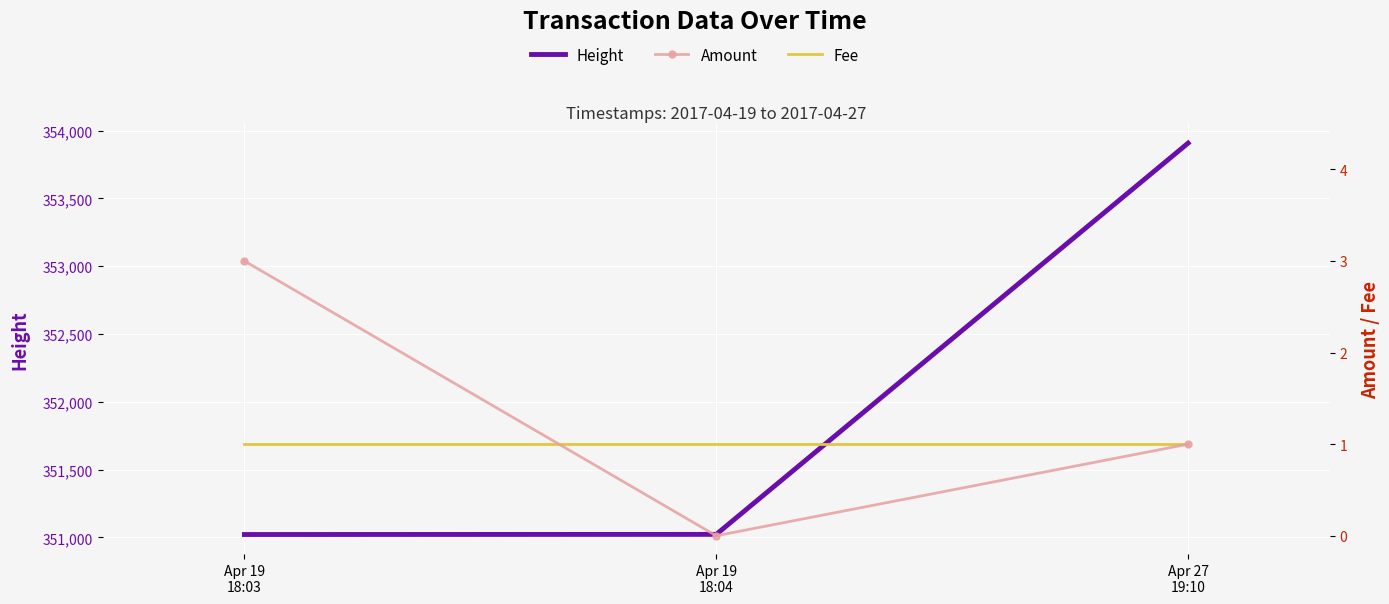

What is the difference between the highest and lowest values at Apr 19
18:04?

351023